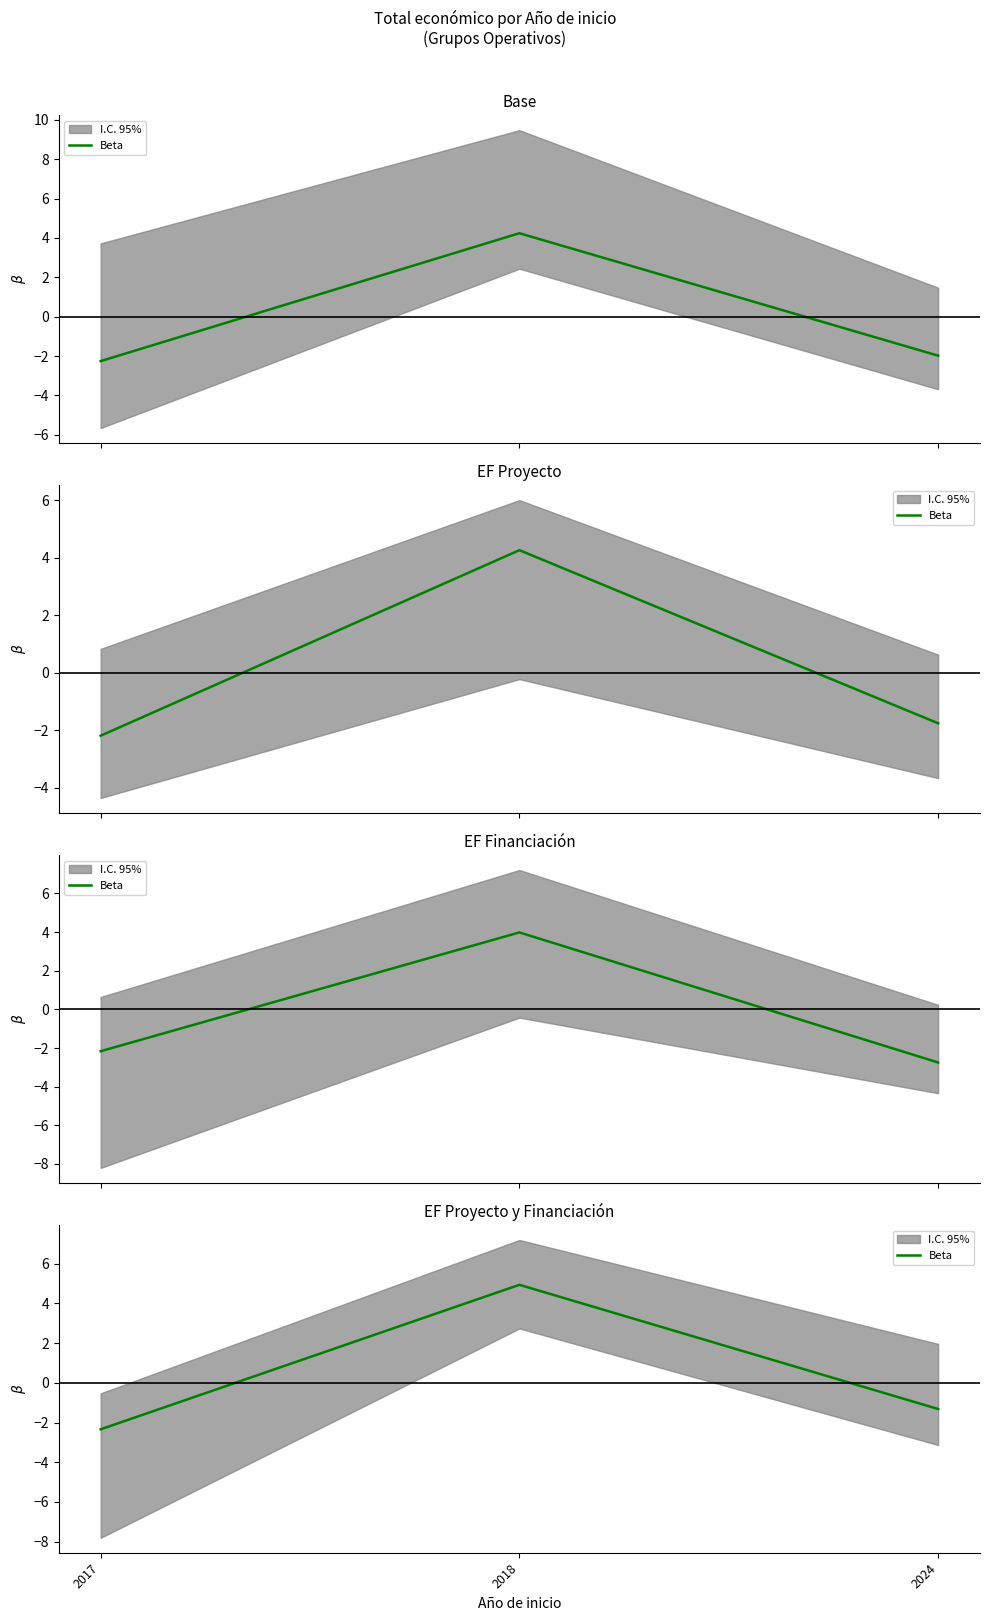

Rank the categories by value from highest to lowest.

2018, 2024, 2017